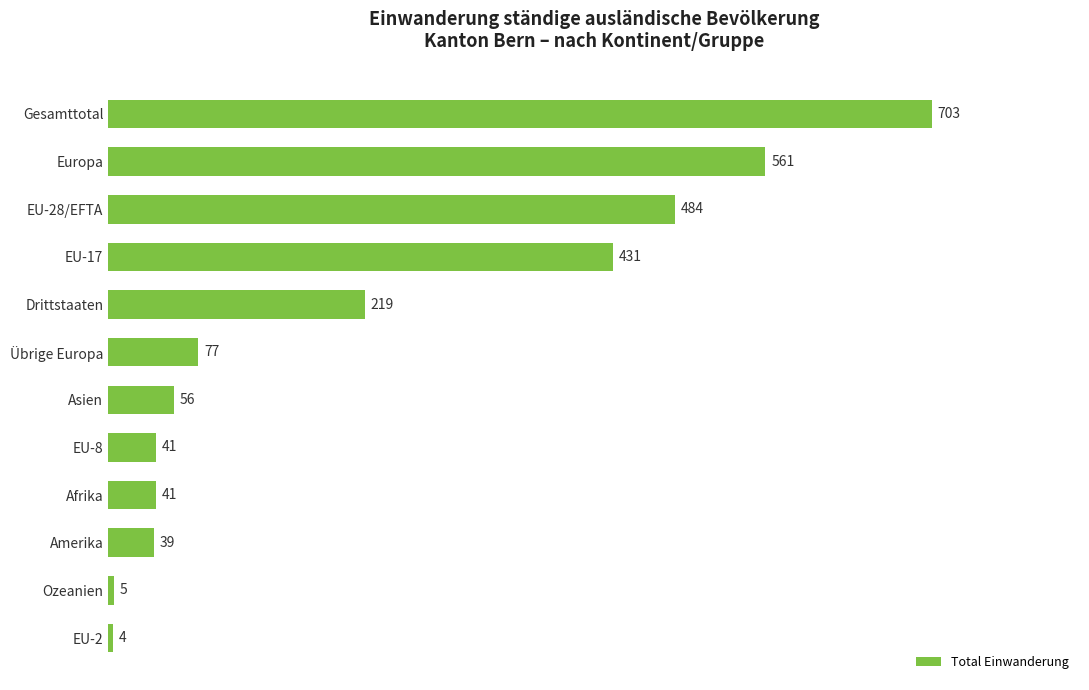

What is the minimum value shown in the chart?

4